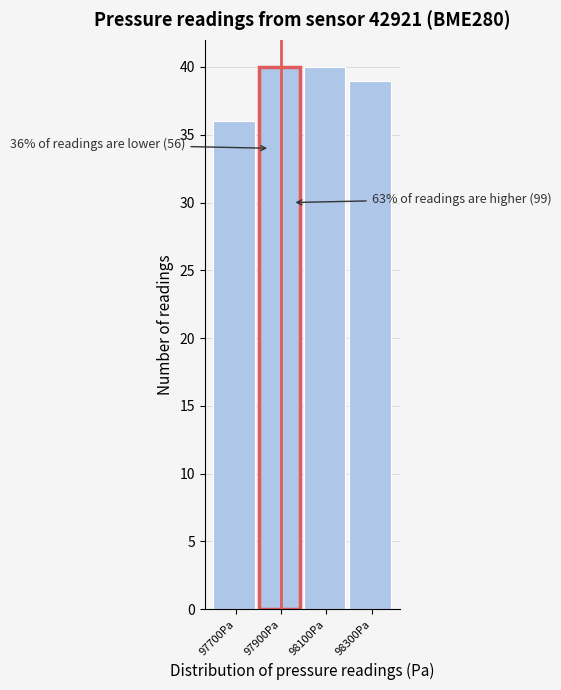

Reading left to right, extract all data points from this chart.

36	40	40	39